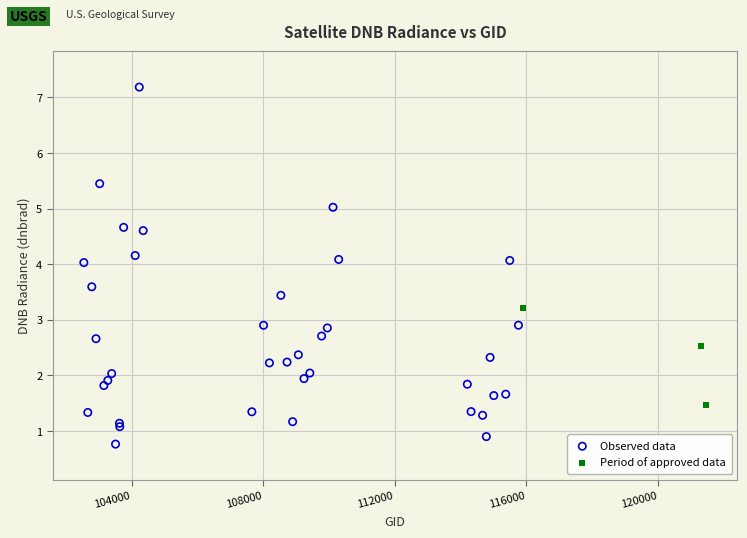

Which series reaches the minimum Y coordinate?

Observed data